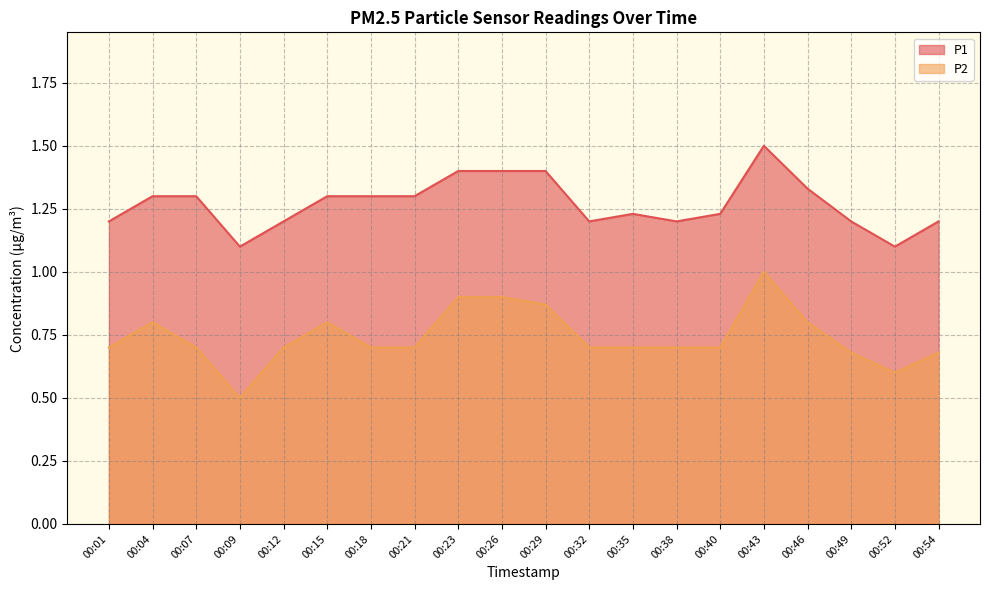

How many interior local valleys does the P1 series have?

4